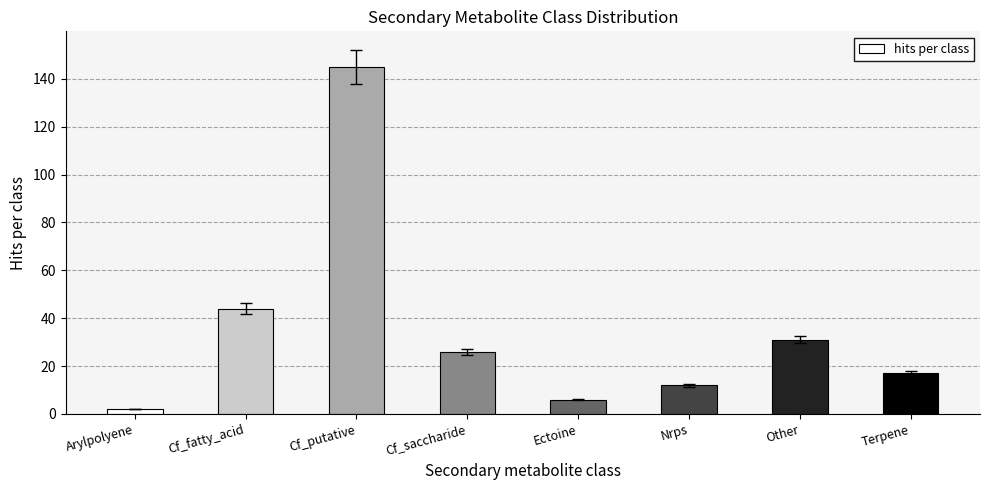

List the labels in order of value, smallest first.

Arylpolyene, Ectoine, Nrps, Terpene, Cf_saccharide, Other, Cf_fatty_acid, Cf_putative